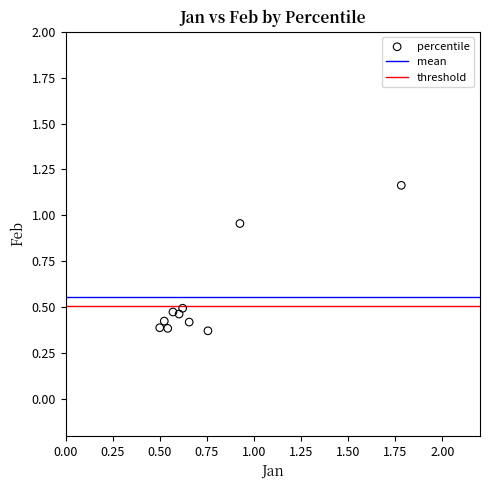

What is the range of X values (max minus min)?

1.3